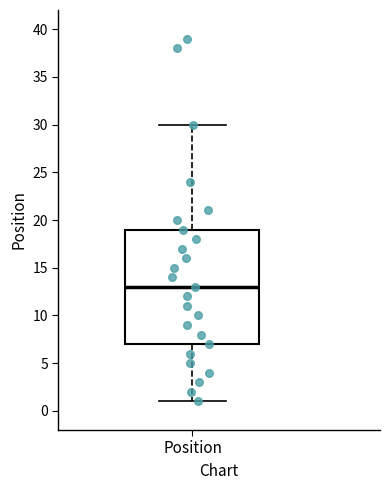

Where is the lower edge of the box for Position on the y-axis? The values are not printed on the chart, so give them approximately, as read against the axis.

7